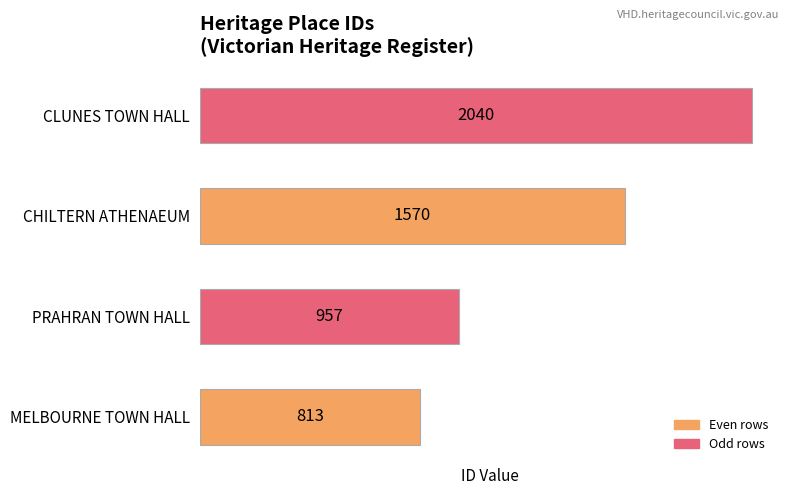

What is the difference between the maximum and minimum values?

1227